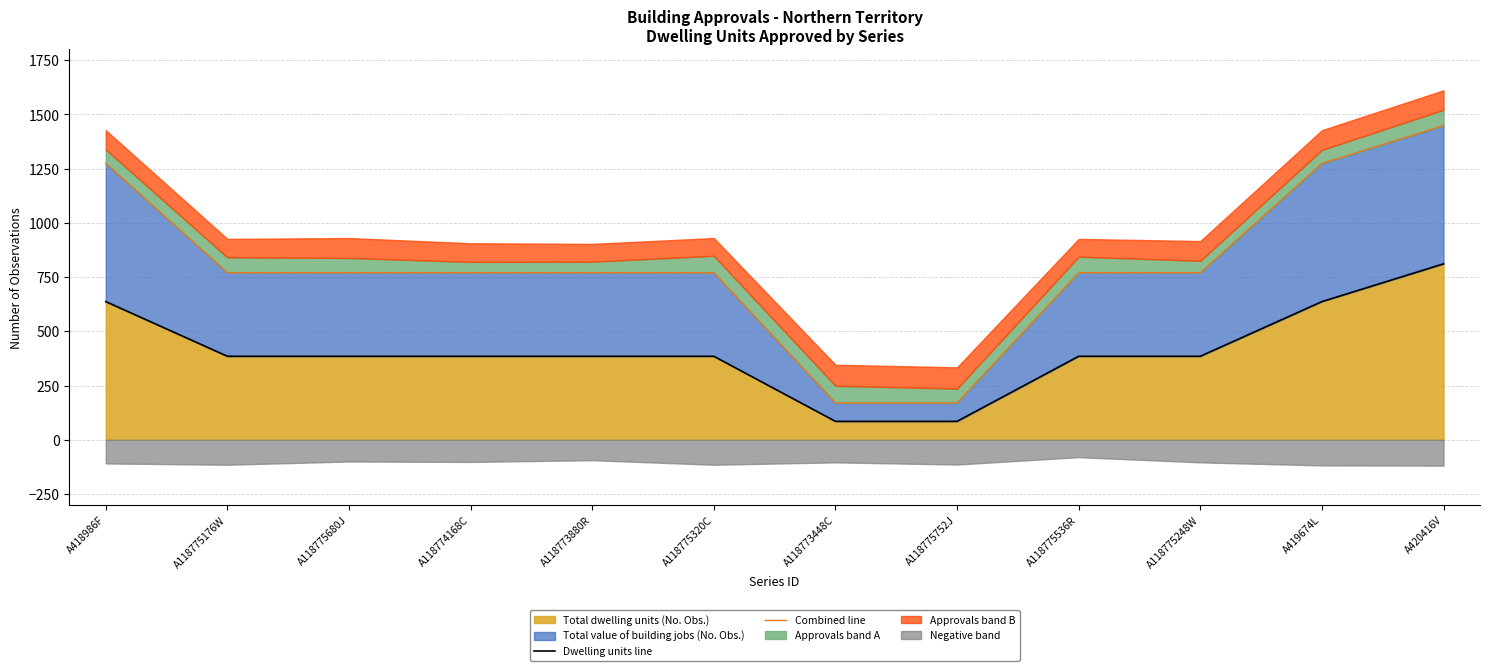

Which label corresponds to the largest value in the chart?

A420416V